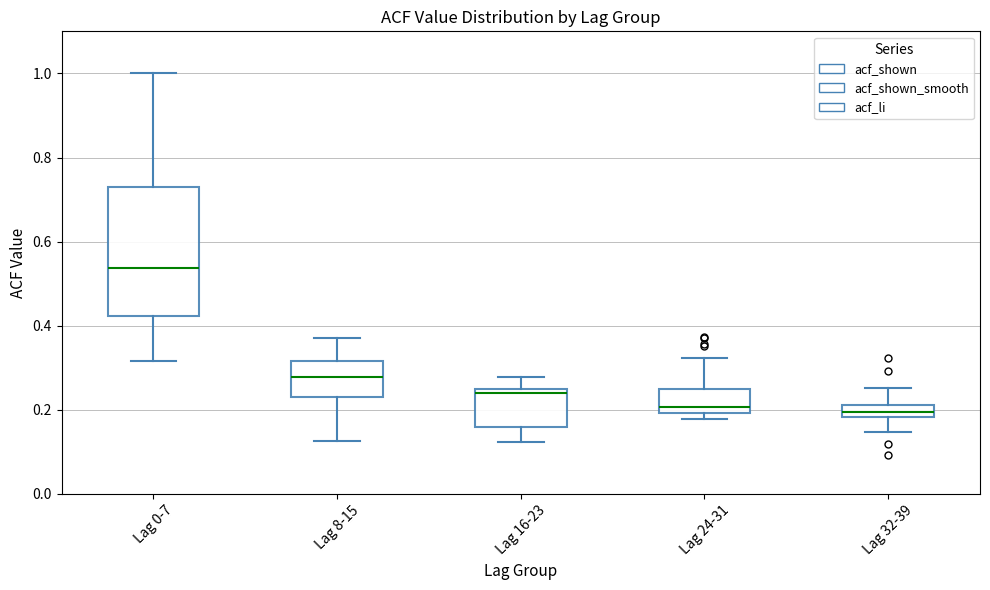

Comparing the boxes themselves (not the whiskers), which one is the tallest?

Lag 0-7